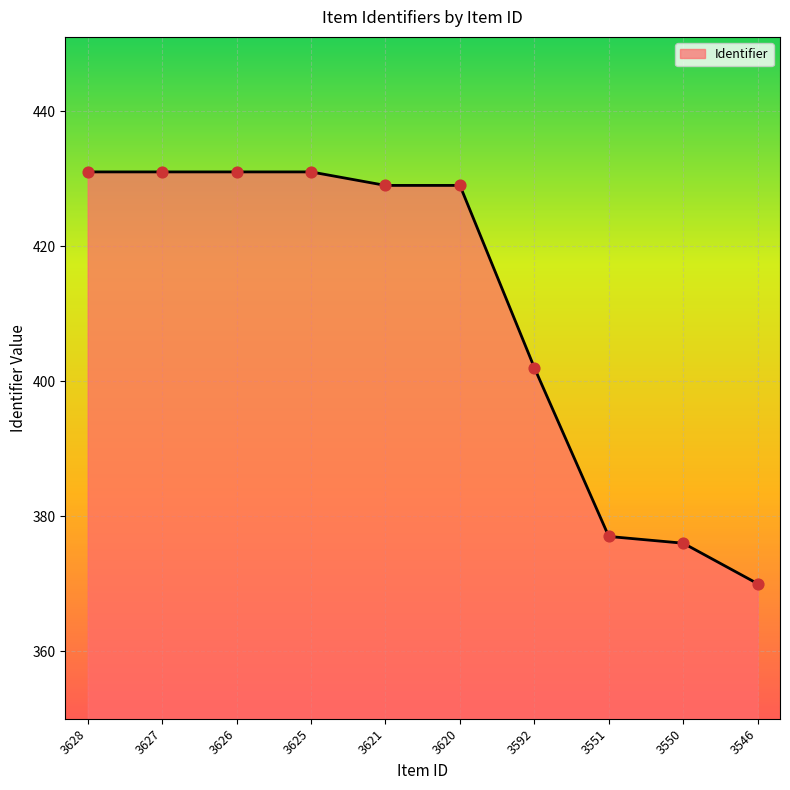

Between 3621 and 3551, which is larger?

3621